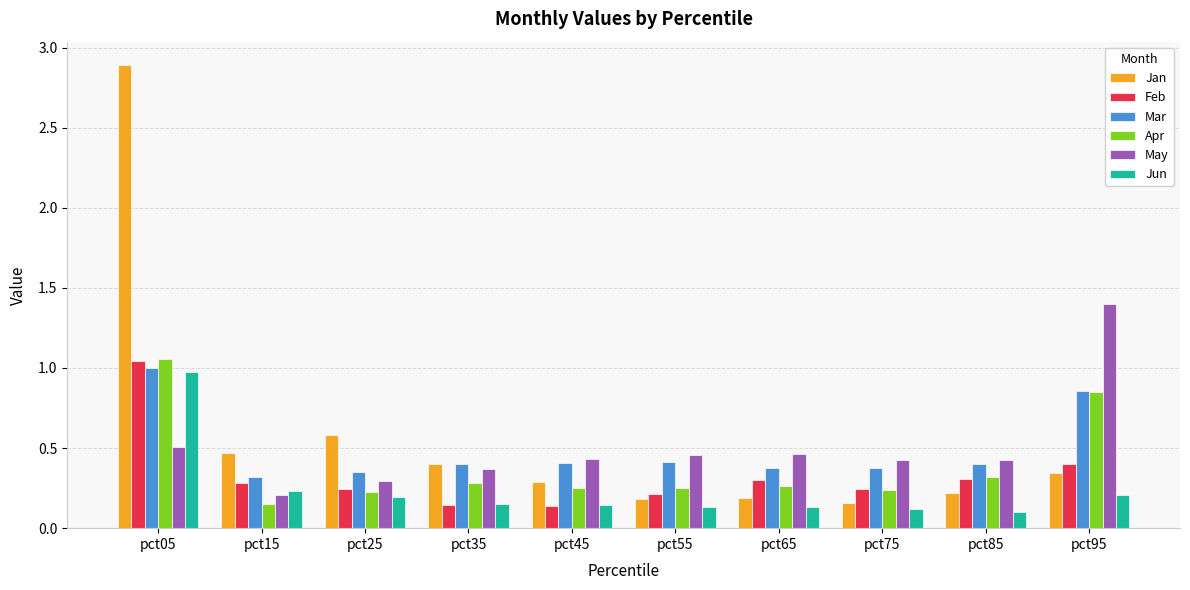

At which category is the sum across all series the highest?

pct05